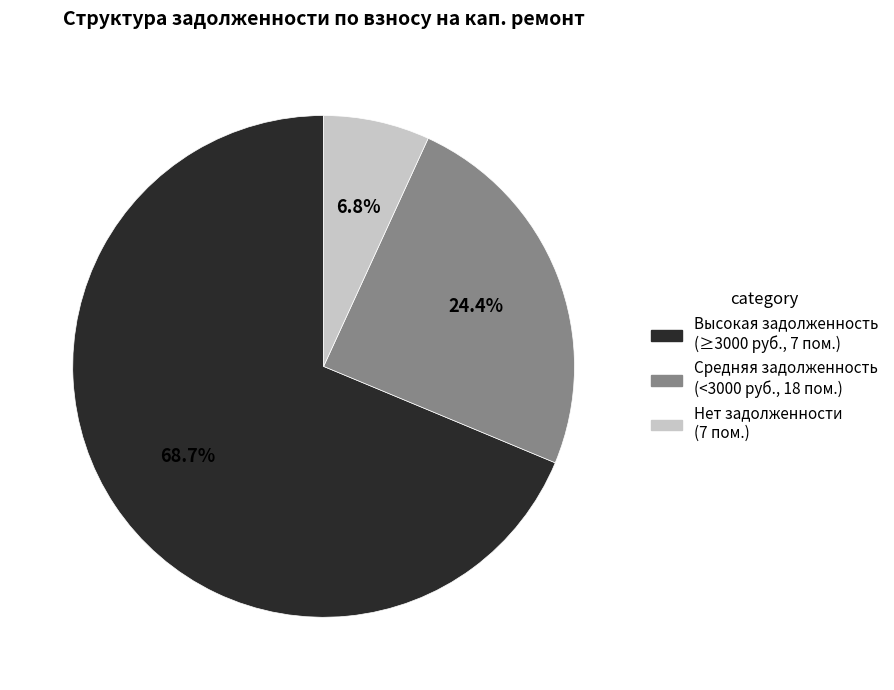

Does any single category account for the majority?

Yes